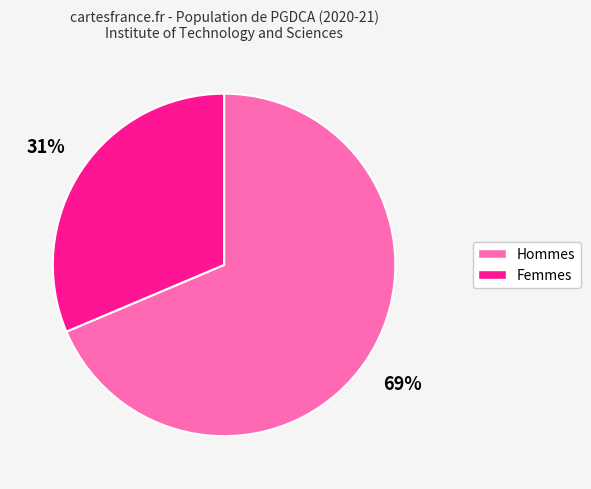

How many slices are in this pie chart?

2